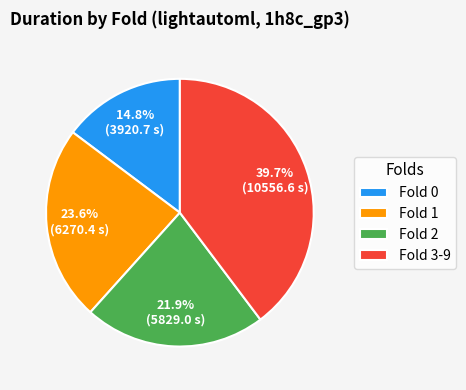

What percentage do Fold 0 and Fold 3-9 together represent?

54.5%